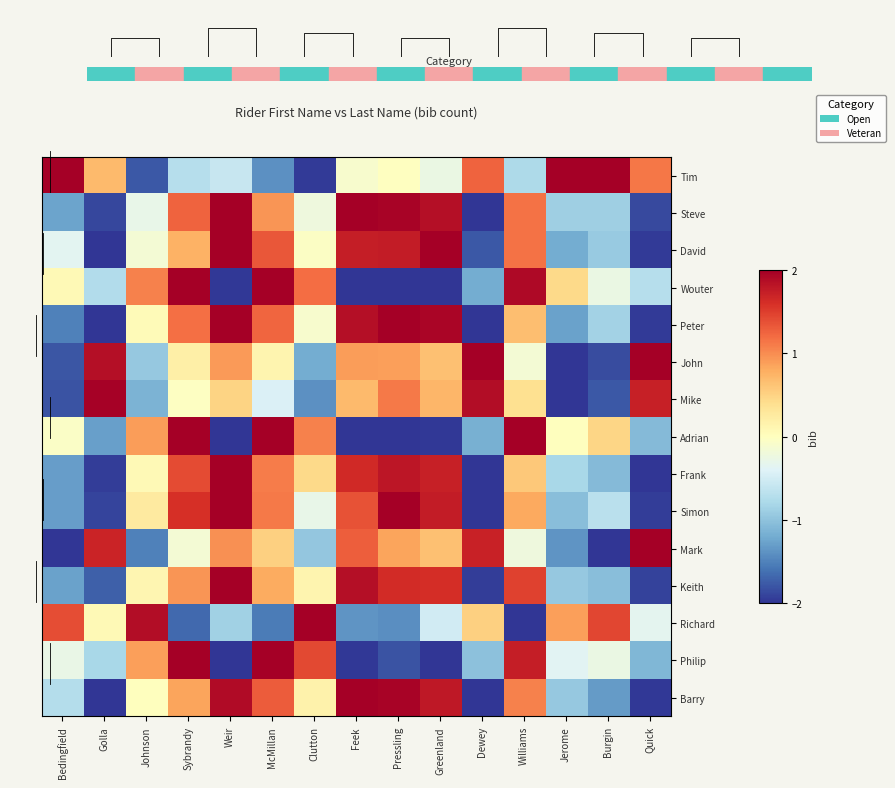

What is the difference between the John values at Feek and Greenland?

0.2